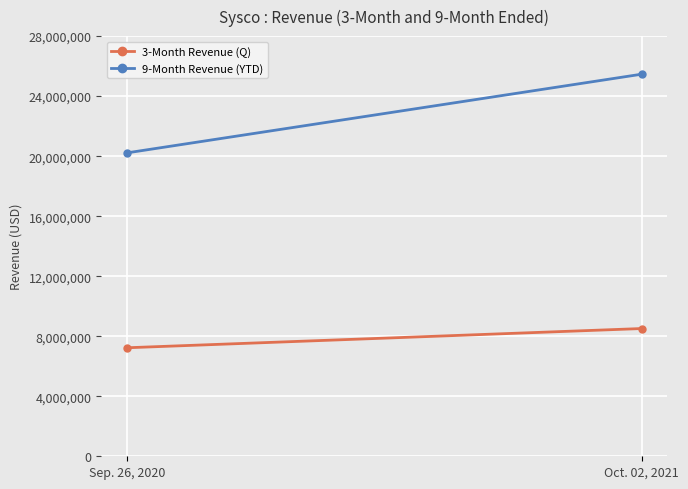

What is the average value of the 3-Month Revenue (Q) series?

7871826